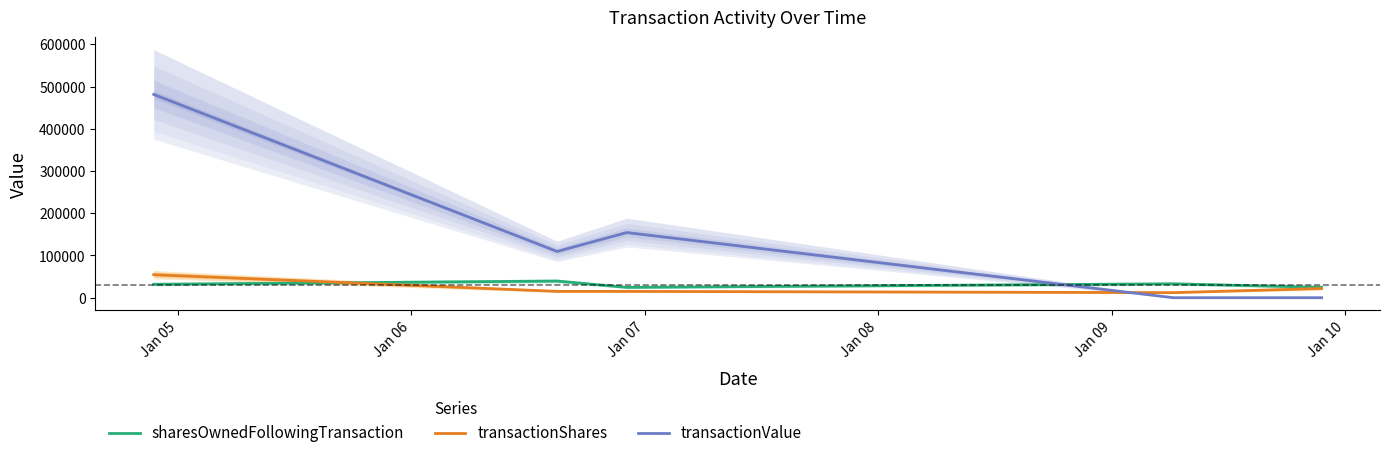

What is the minimum value for sharesOwnedFollowingTransaction?

24481